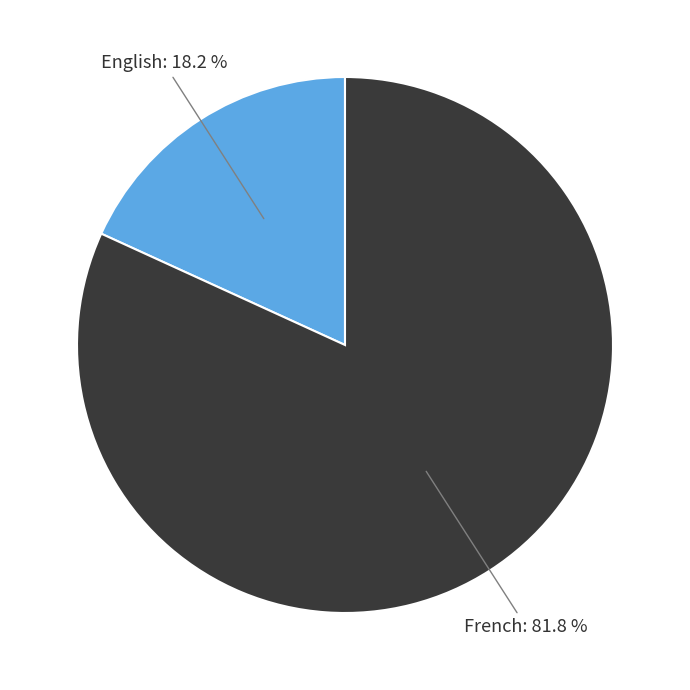

Is it true that English is 9% of the pie?

False